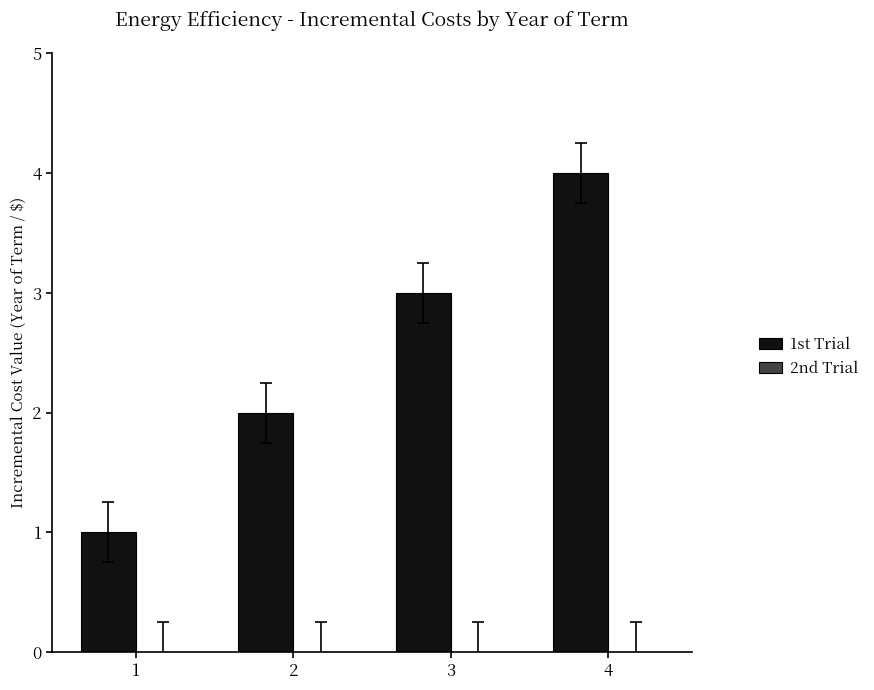

The value at 3 is 3. True or false?

True